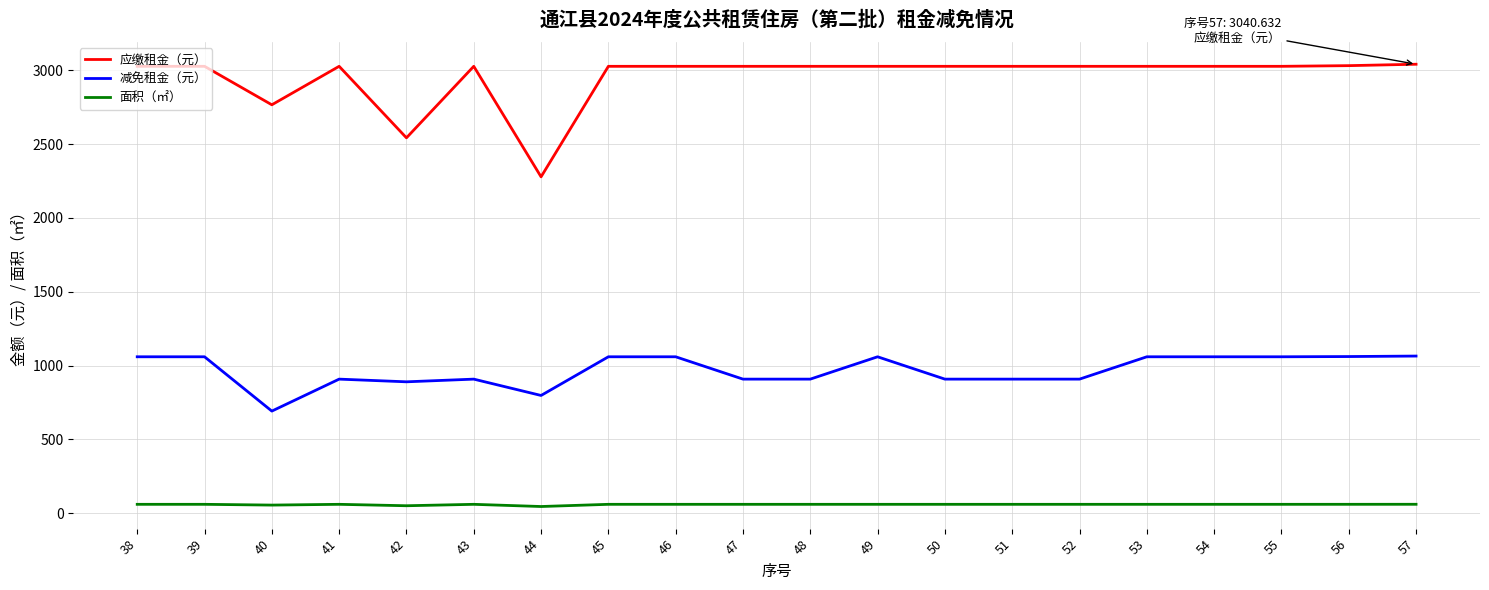

Is the value of 减免租金（元） at 51 greater than the value of 应缴租金（元） at 54?

No